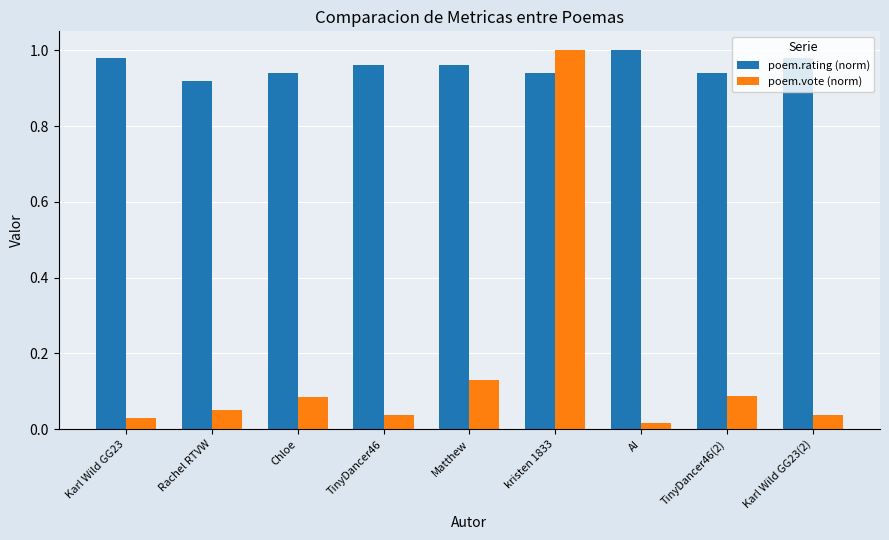

Rank the series by their average value, from highest to lowest.

poem.rating (norm), poem.vote (norm)